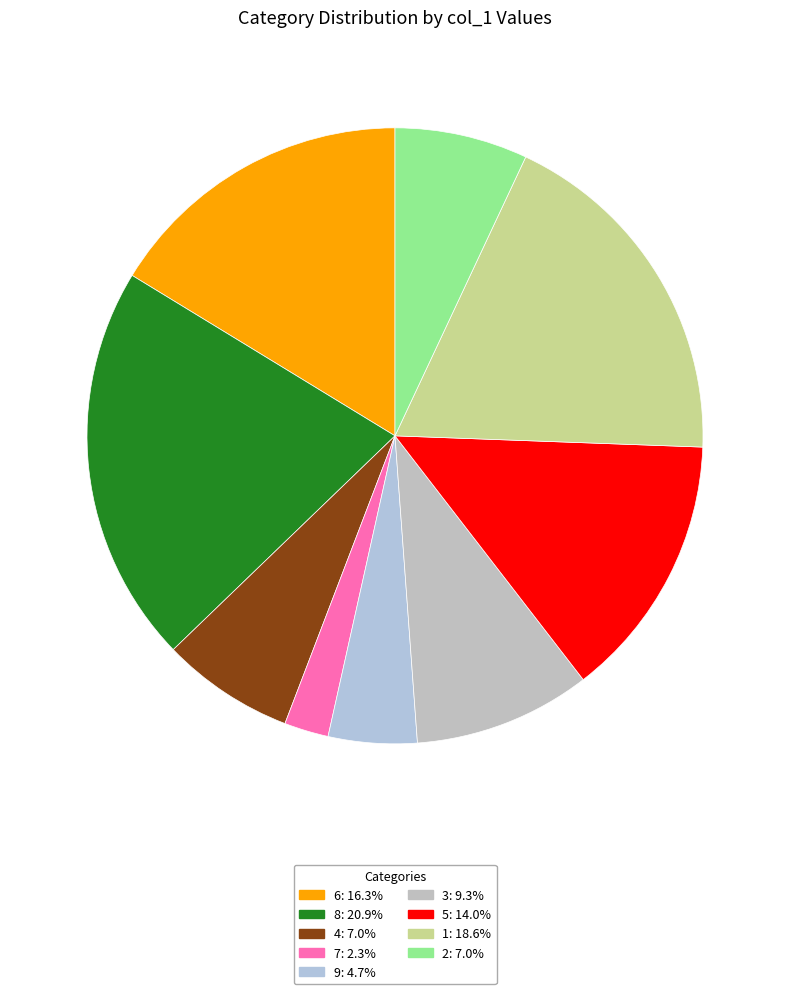

The 7 slice represents 2% of the pie. True or false?

True